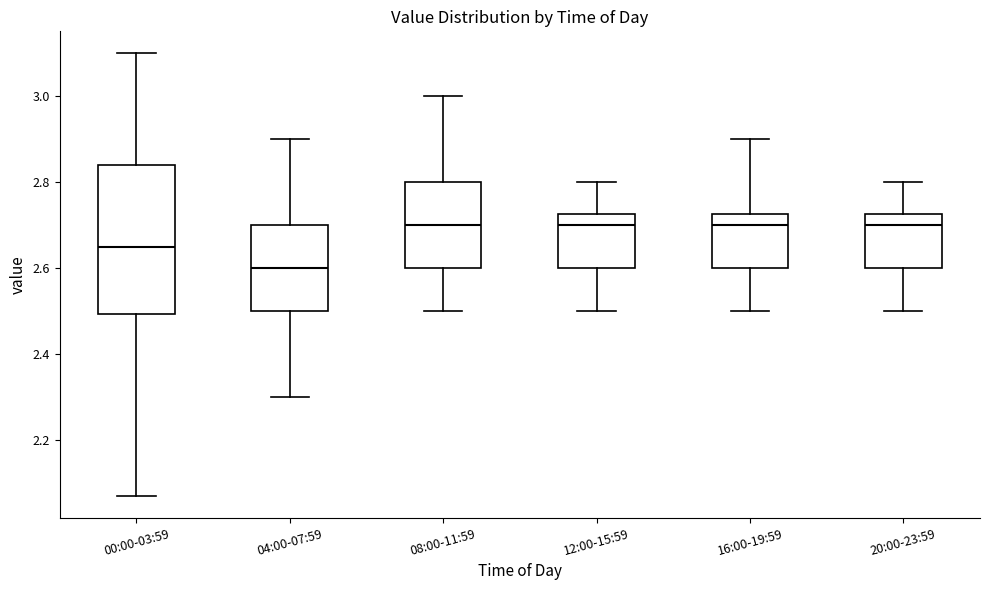

Where does the lower whisker of the box for 12:00-15:59 end on the y-axis? The values are not printed on the chart, so give them approximately, as read against the axis.

2.50